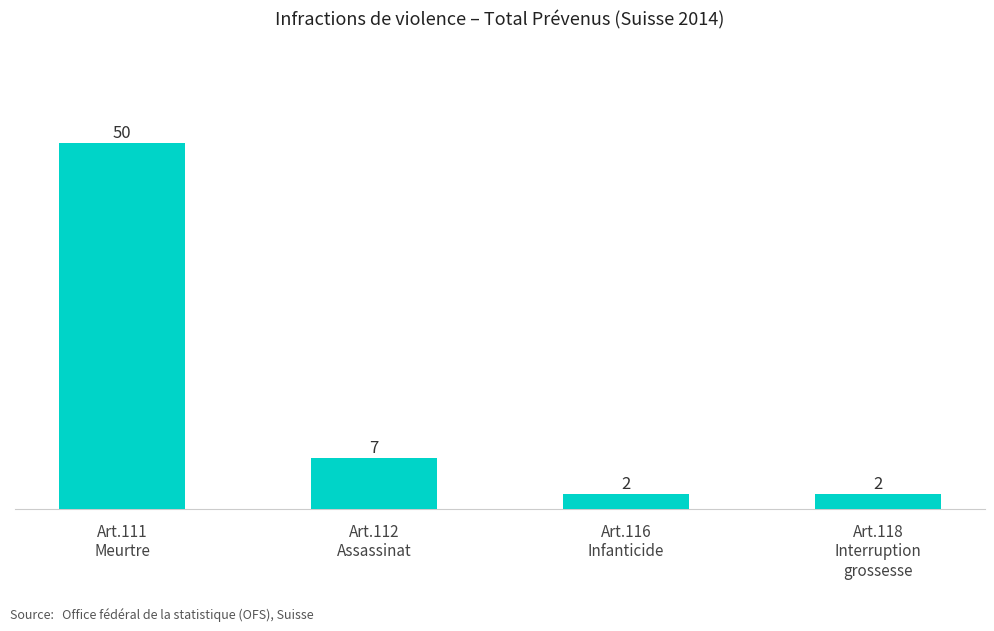

Are the bars grouped side by side (vs. stacked)?

No